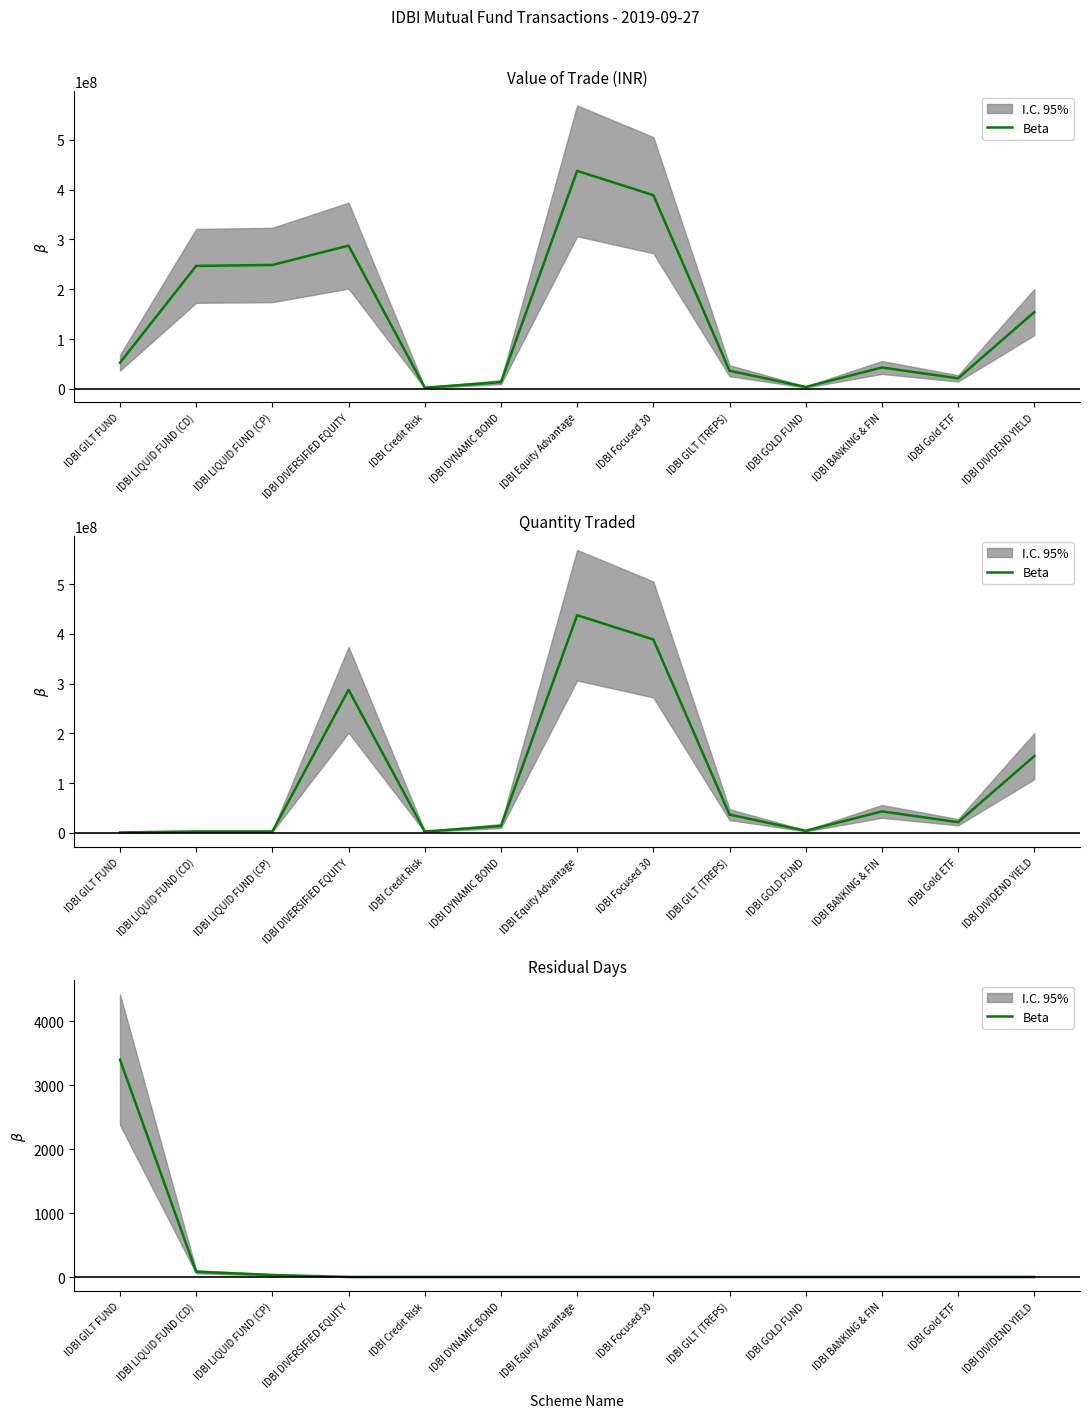

Which has a higher value, IDBI GILT FUND or IDBI BANKING & FIN?

IDBI GILT FUND